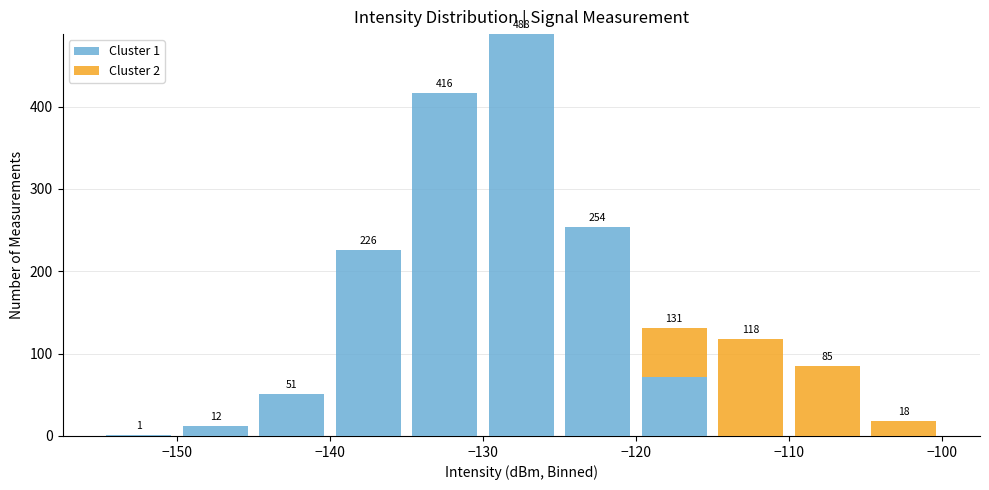

Which range on the x-axis has the tallest stacked bar (by total height)?

-130 to -125